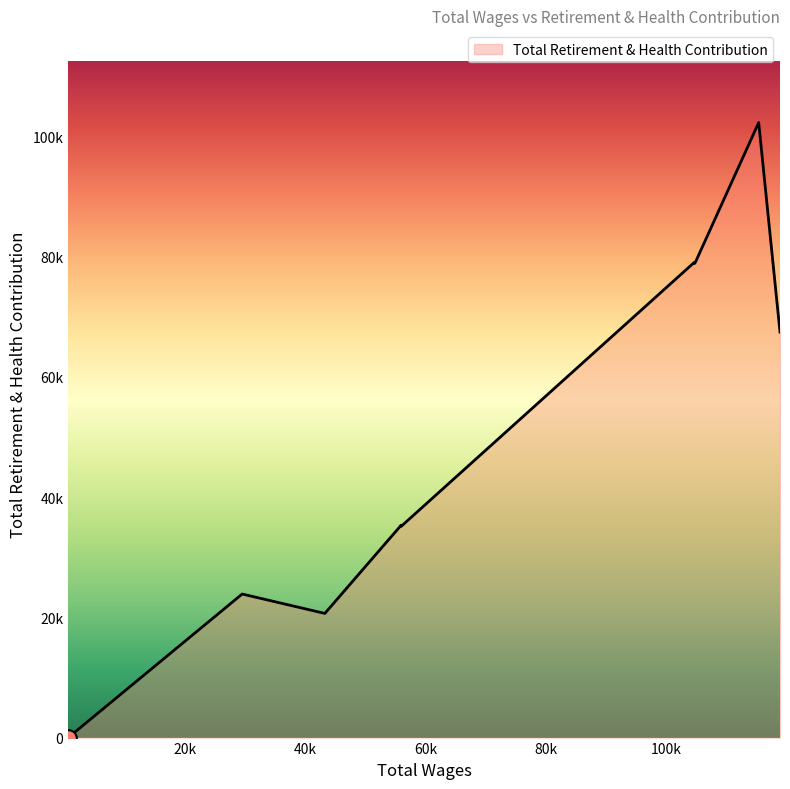

What is the sum of the values at 104832.0 and 553.0?

79039